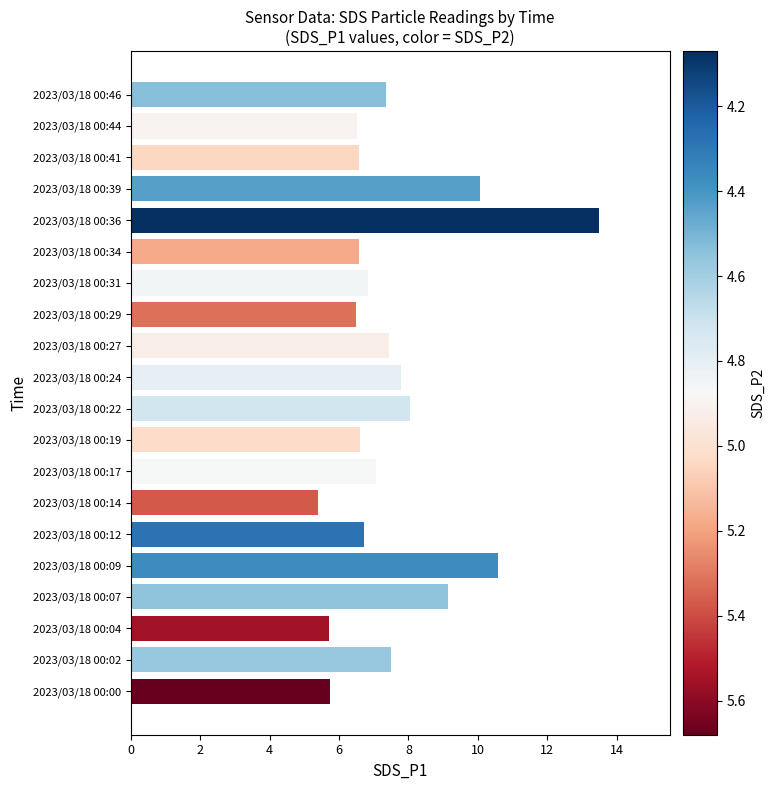

Which label corresponds to the largest value in the chart?

2023/03/18 00:36